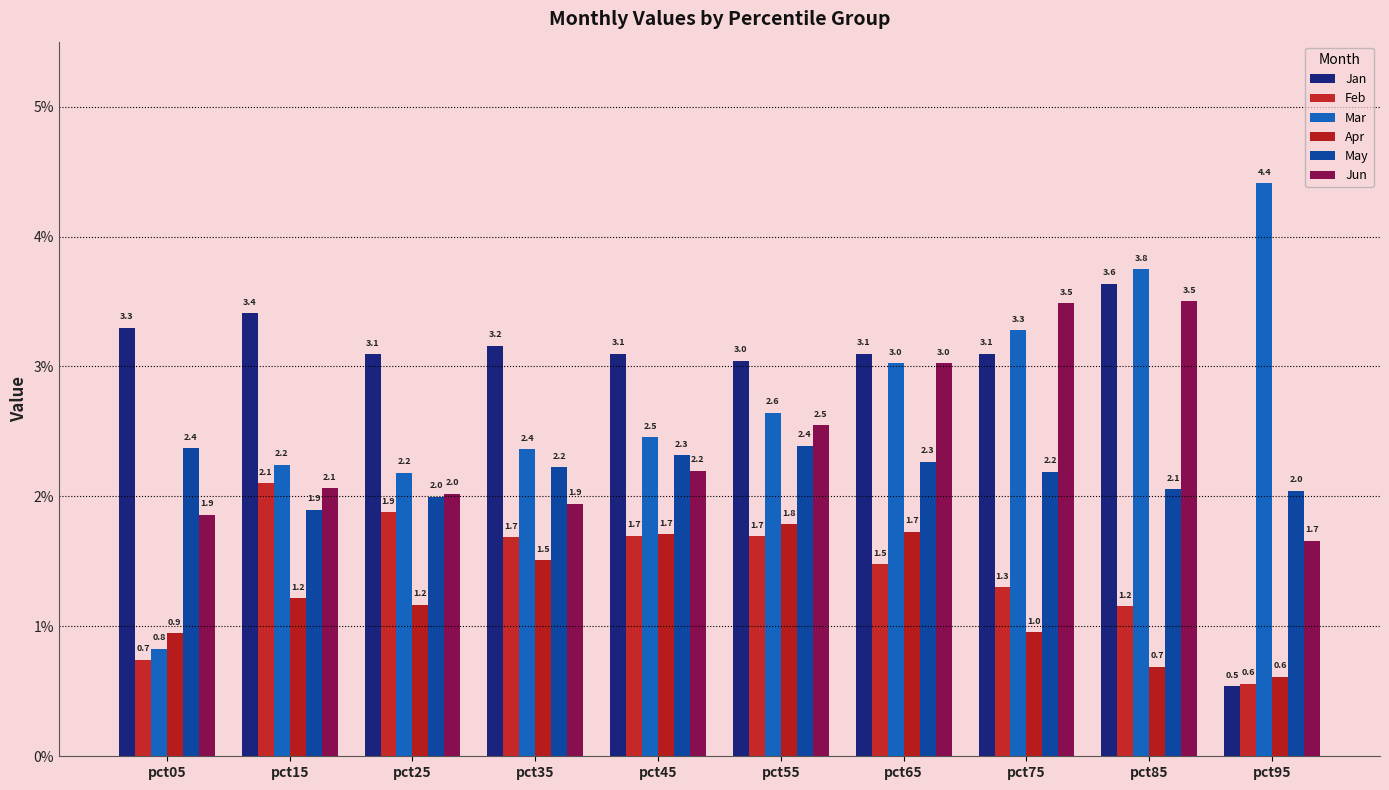

Reading left to right, what are all the values shown in this chart?

Jan: 3.3	3.4	3.1	3.2	3.1	3.0	3.1	3.1	3.6	0.5
Feb: 0.7	2.1	1.9	1.7	1.7	1.7	1.5	1.3	1.2	0.6
Mar: 0.8	2.2	2.2	2.4	2.5	2.6	3.0	3.3	3.8	4.4
Apr: 0.9	1.2	1.2	1.5	1.7	1.8	1.7	1.0	0.7	0.6
May: 2.4	1.9	2.0	2.2	2.3	2.4	2.3	2.2	2.1	2.0
Jun: 1.9	2.1	2.0	1.9	2.2	2.5	3.0	3.5	3.5	1.7